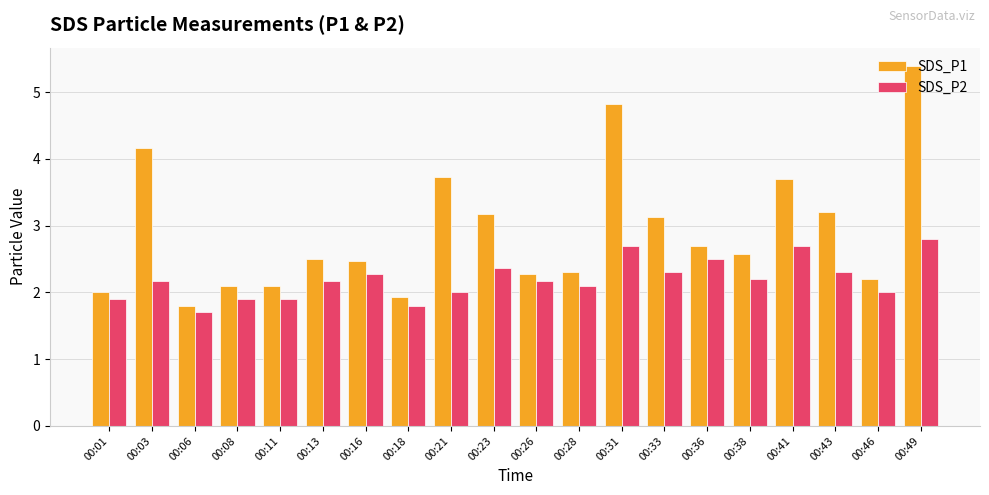

At which category is the sum across all series the highest?

00:49